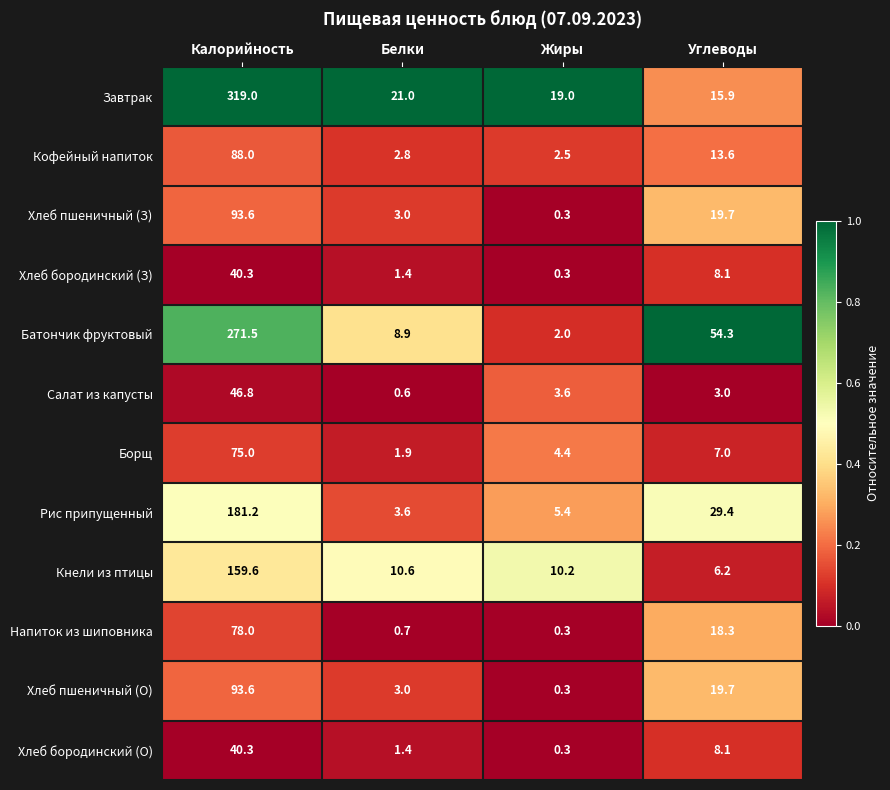

What is the difference between the second highest and second lowest values in the Рис припущенный series?

24.0